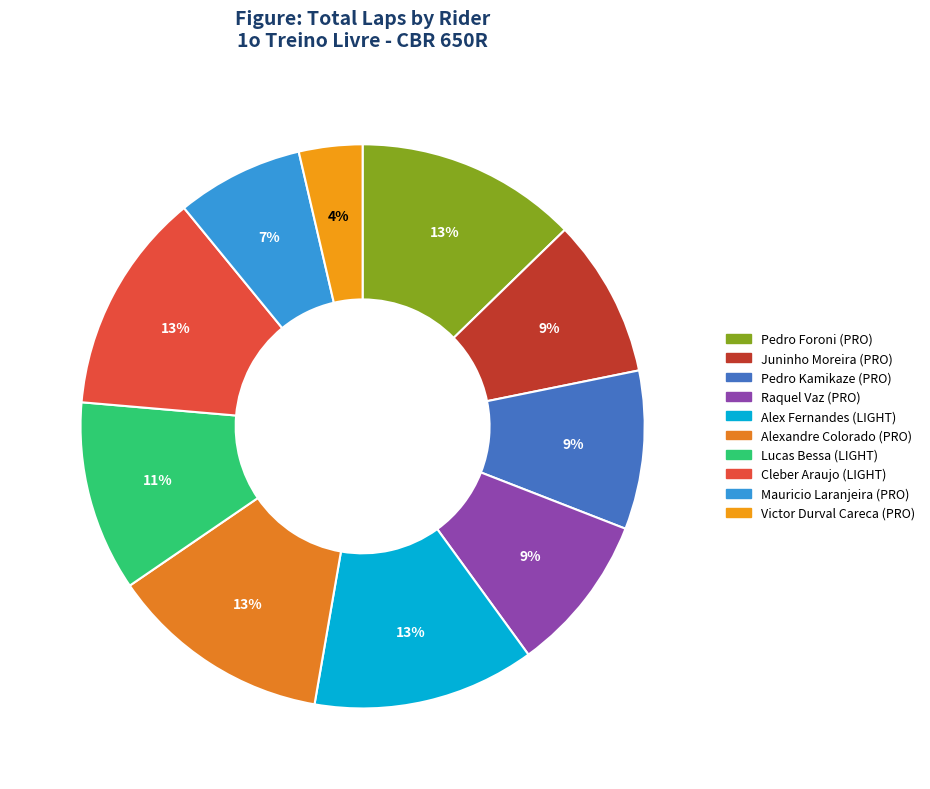

What percentage is the Lucas Bessa (LIGHT) slice, to the nearest percent?

11%